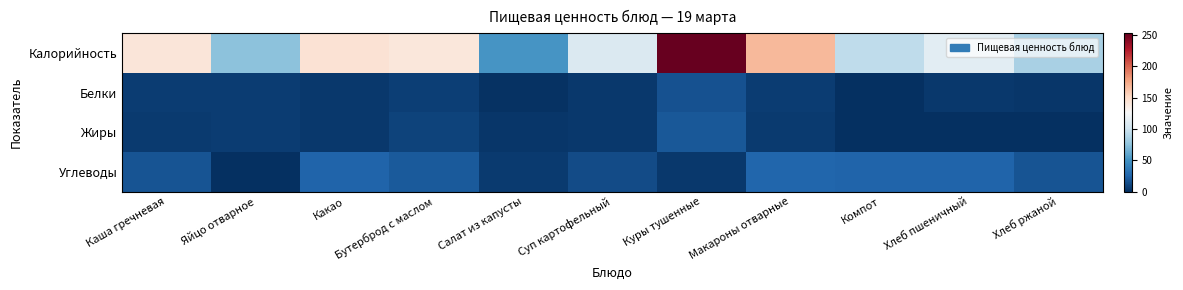

Between Салат из капусты and Компот, which is larger?

Компот